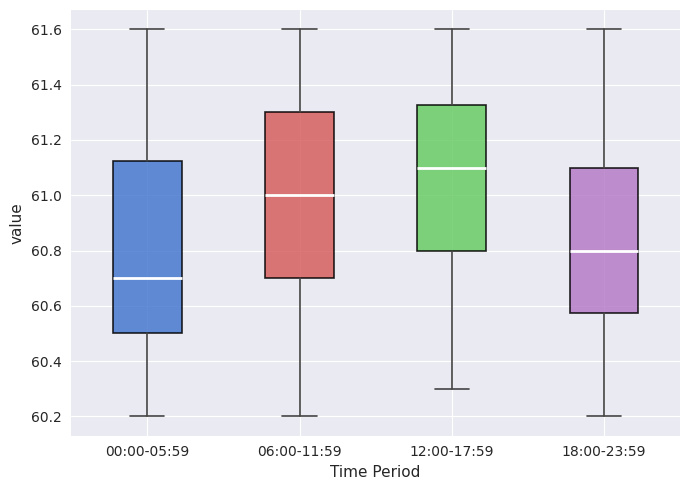

Reading left to right, transcribe this box plot: for each box, give where its median line is, the range the box spans, and where its two whiskers end, as read against the y-axis. The values are not printed on the chart, so give them approximately, as read against the axis.

00:00-05:59: median 60.70, box 60.50 to 61.12, whiskers 60.20 to 61.60
06:00-11:59: median 61.00, box 60.70 to 61.30, whiskers 60.20 to 61.60
12:00-17:59: median 61.10, box 60.80 to 61.32, whiskers 60.30 to 61.60
18:00-23:59: median 60.80, box 60.58 to 61.10, whiskers 60.20 to 61.60